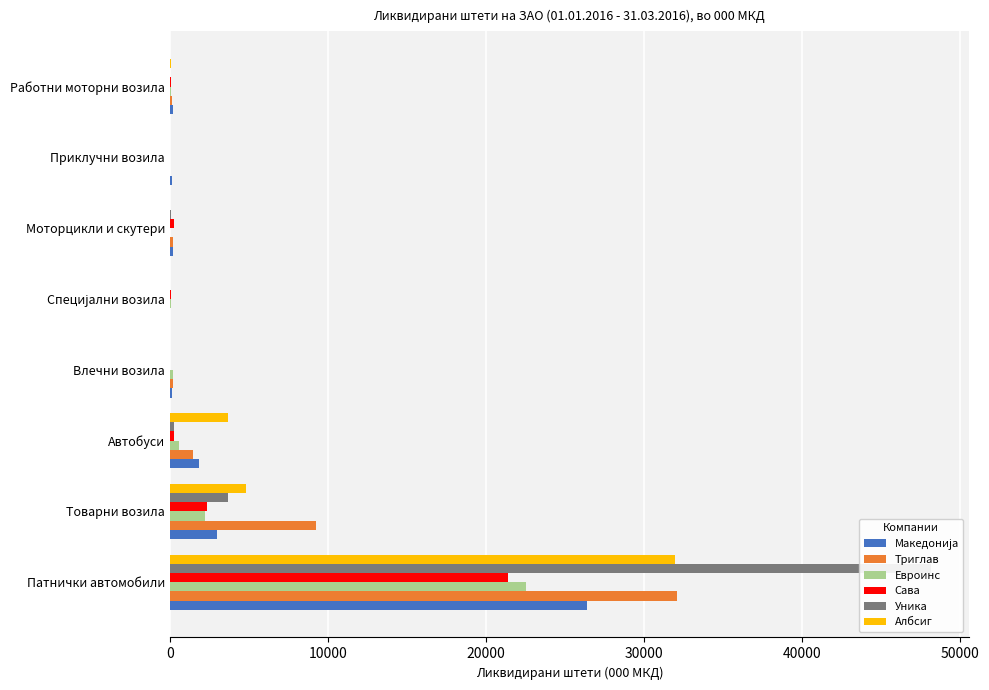

How many distinct data groups are displayed?

6